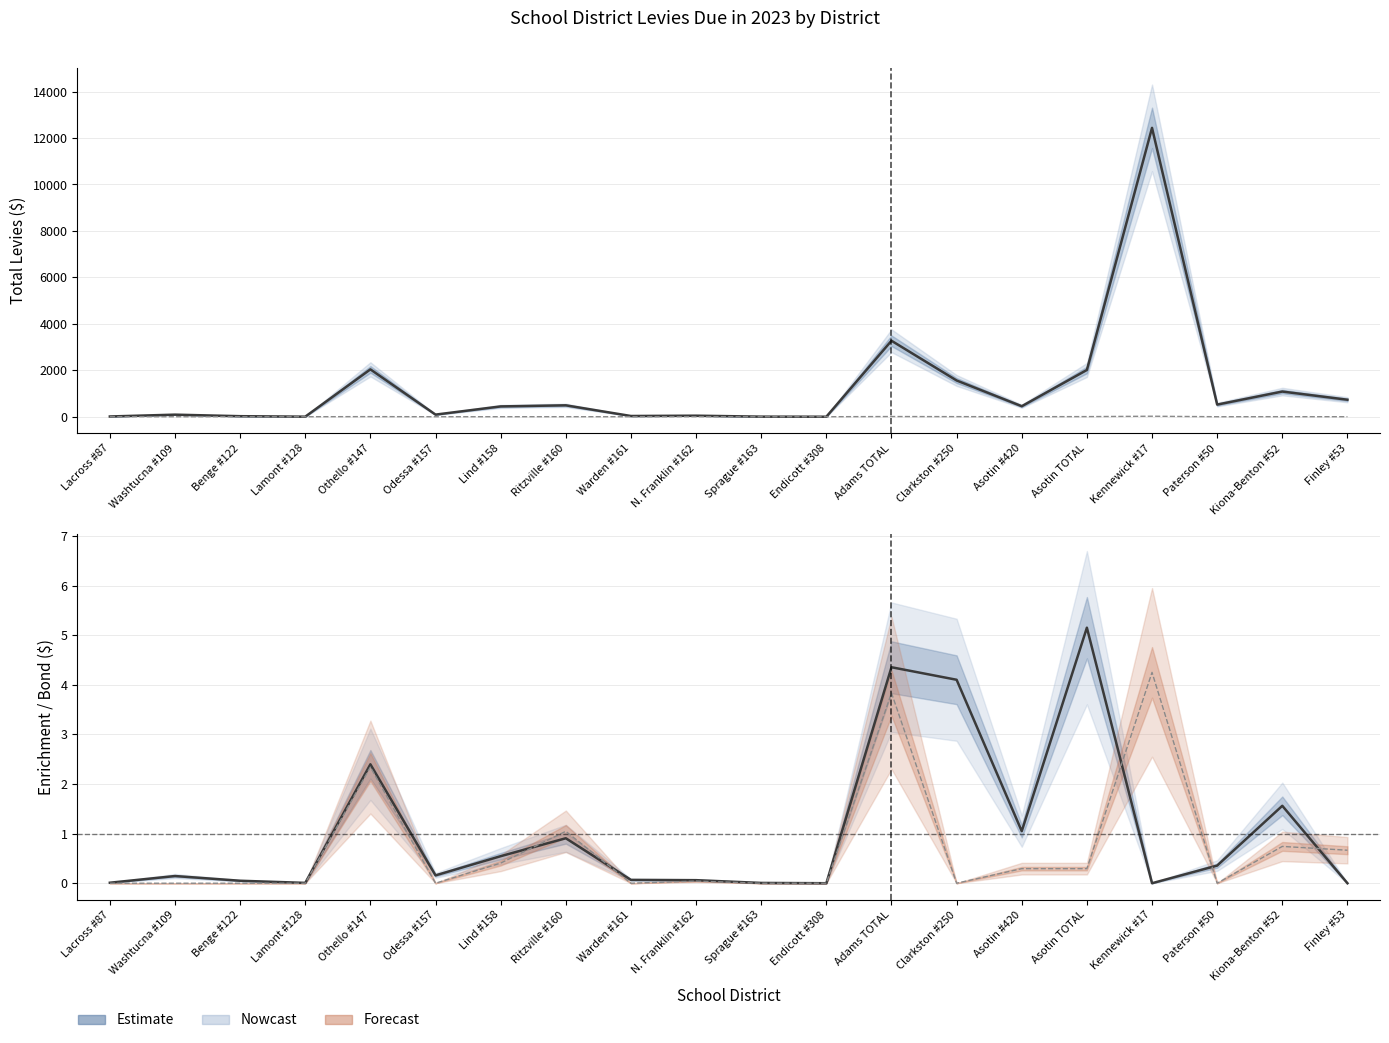

At how many categories does at least one series exceed 67?

13